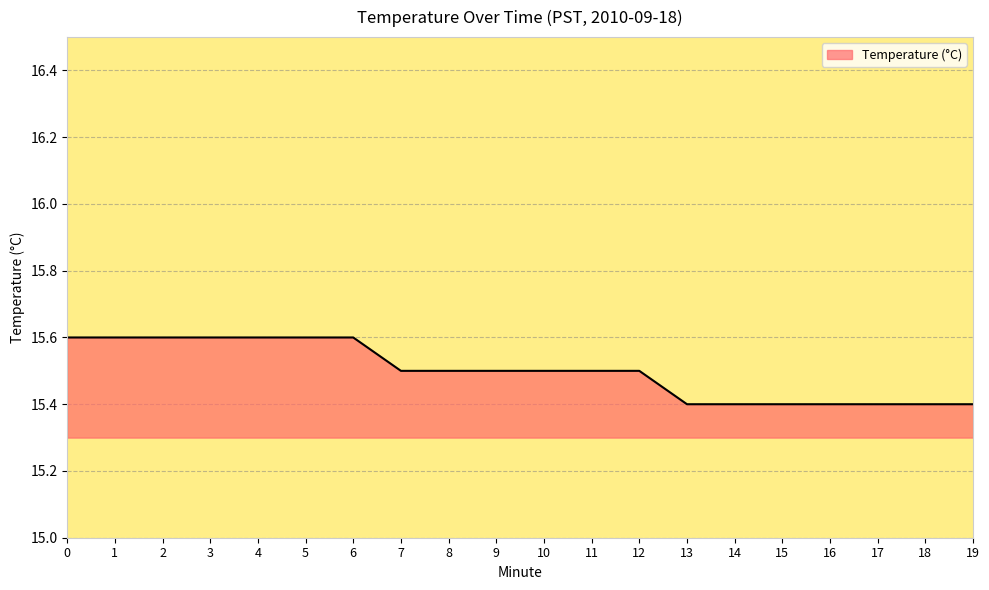

The value at 11 is 15.5. True or false?

True